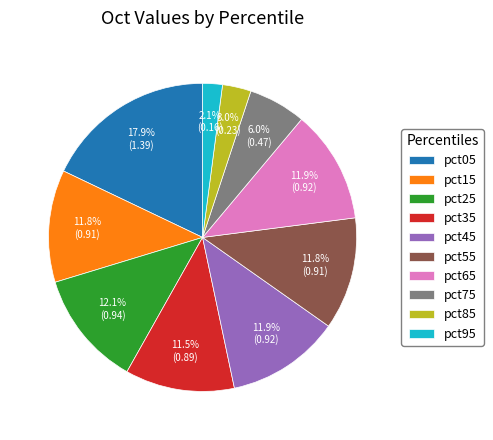

Which slice is the largest?

pct05